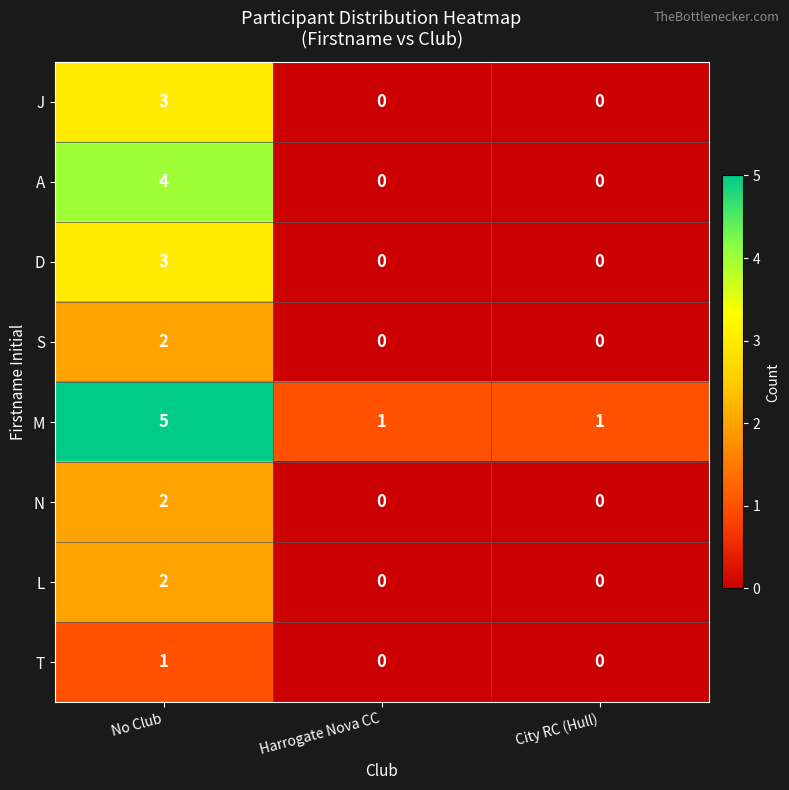

What is the difference between the maximum and minimum values in the M series?

4